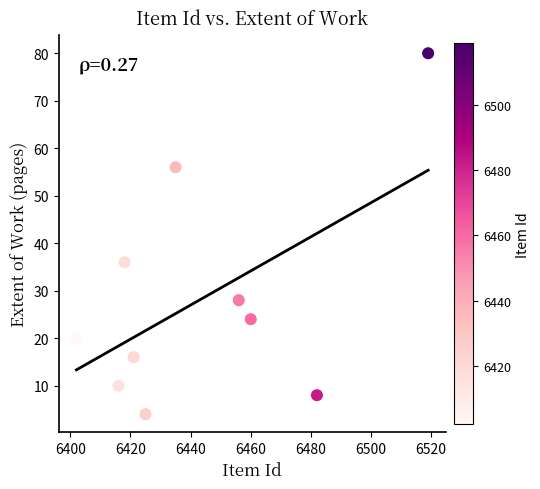

What Y value in the scatter plot is closest to 42?

36